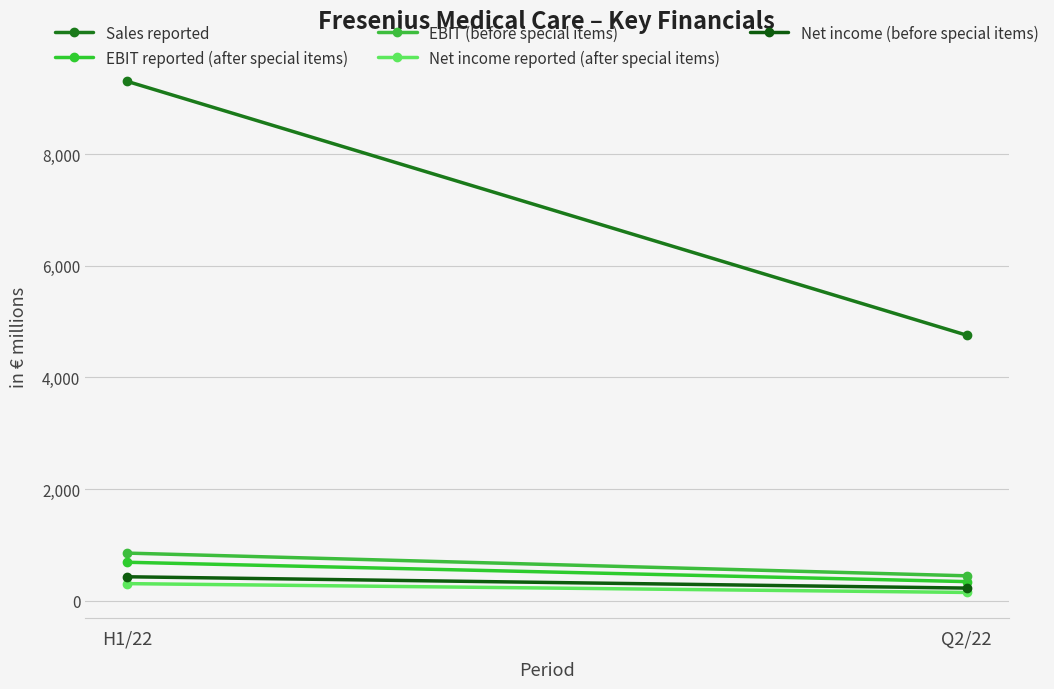

Which series changed the most between H1/22 and Q2/22?

Sales reported